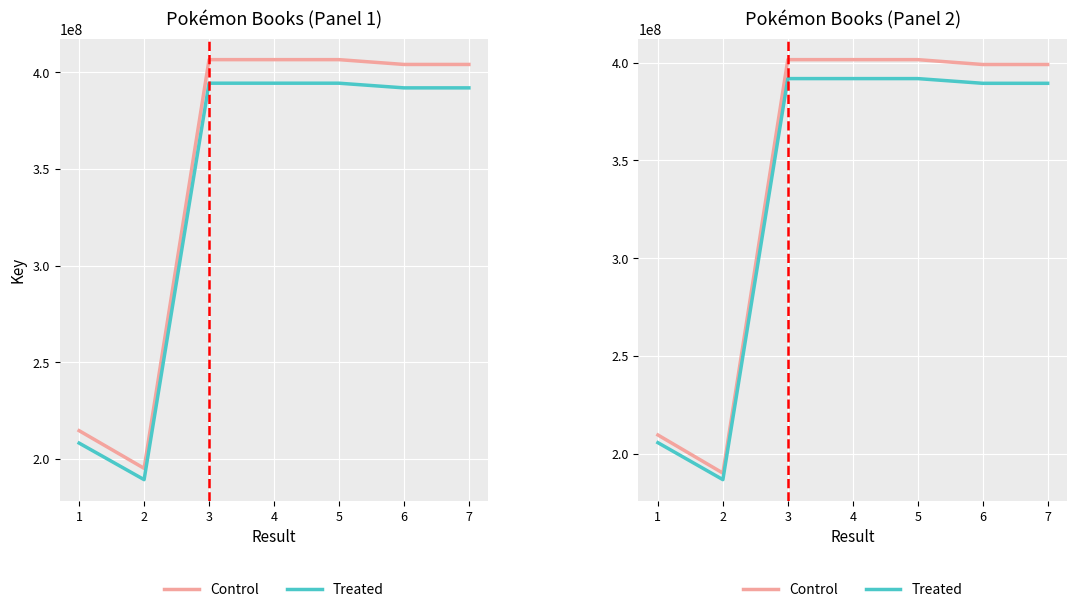

What is the spread (max minus min) of values at 6?

9623230